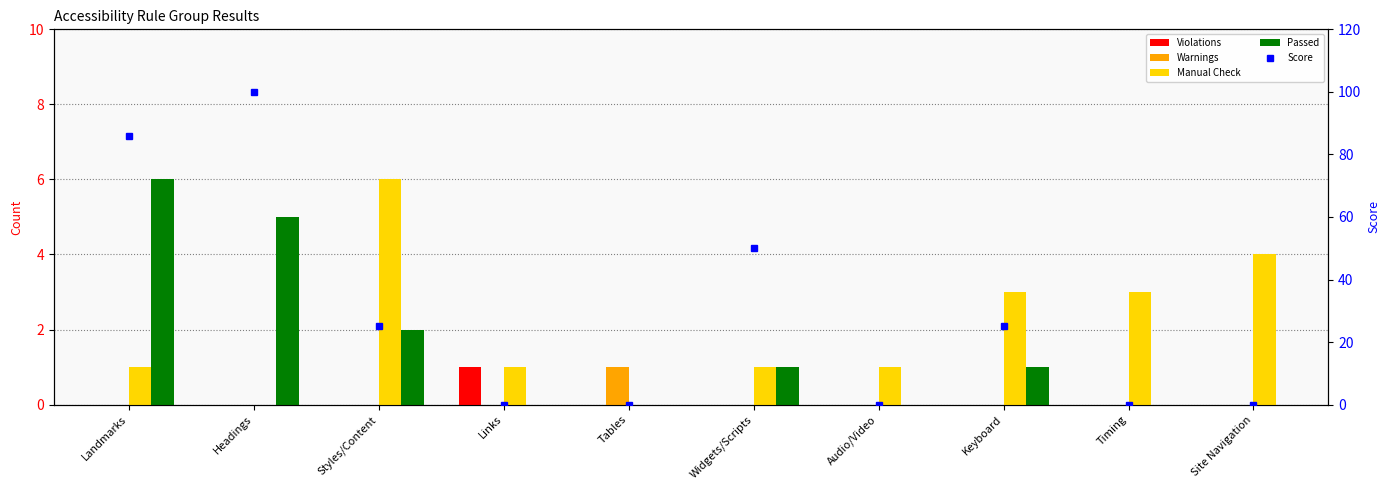

Which series has the largest total across all categories?

Score